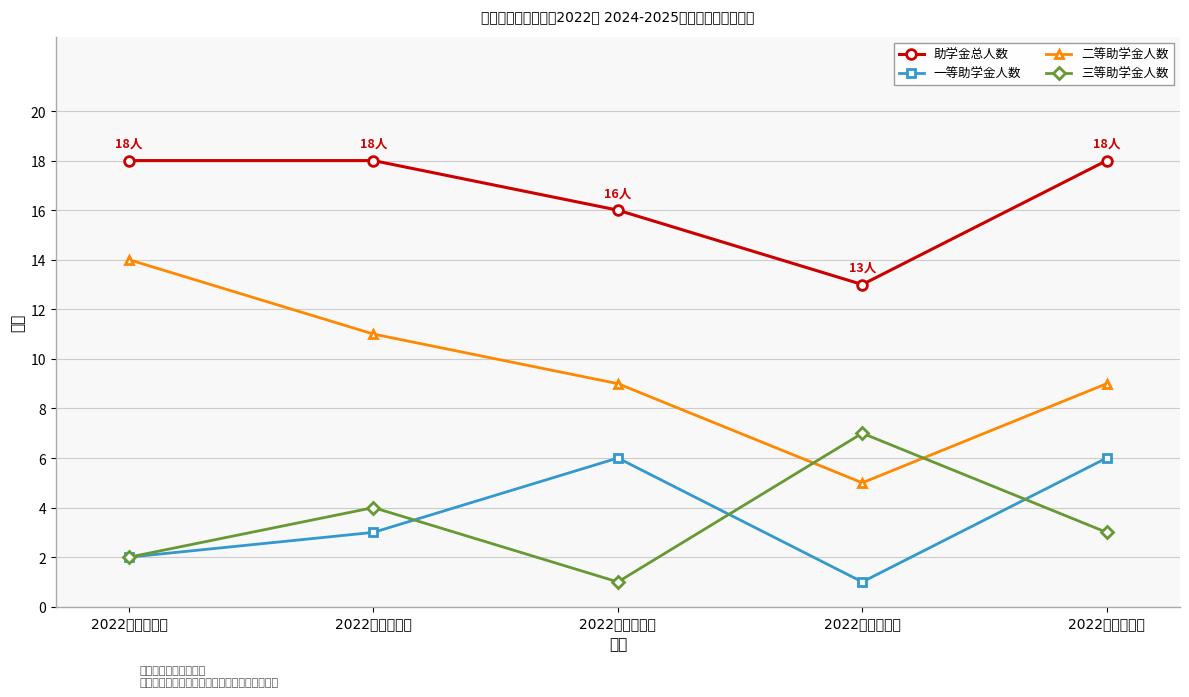

How many lines are shown in the chart?

4